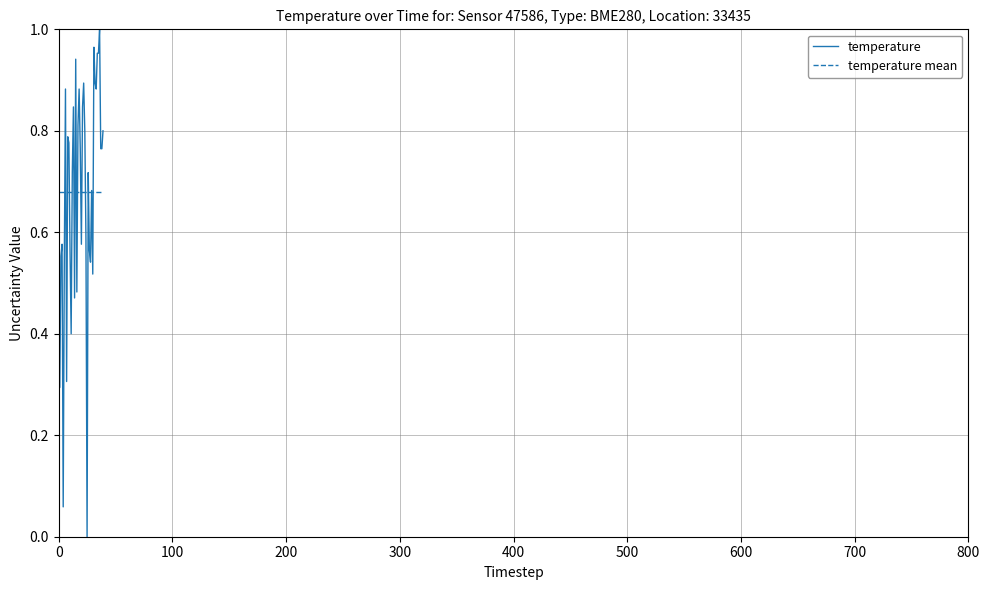

Which series has the largest range (max minus min)?

temperature